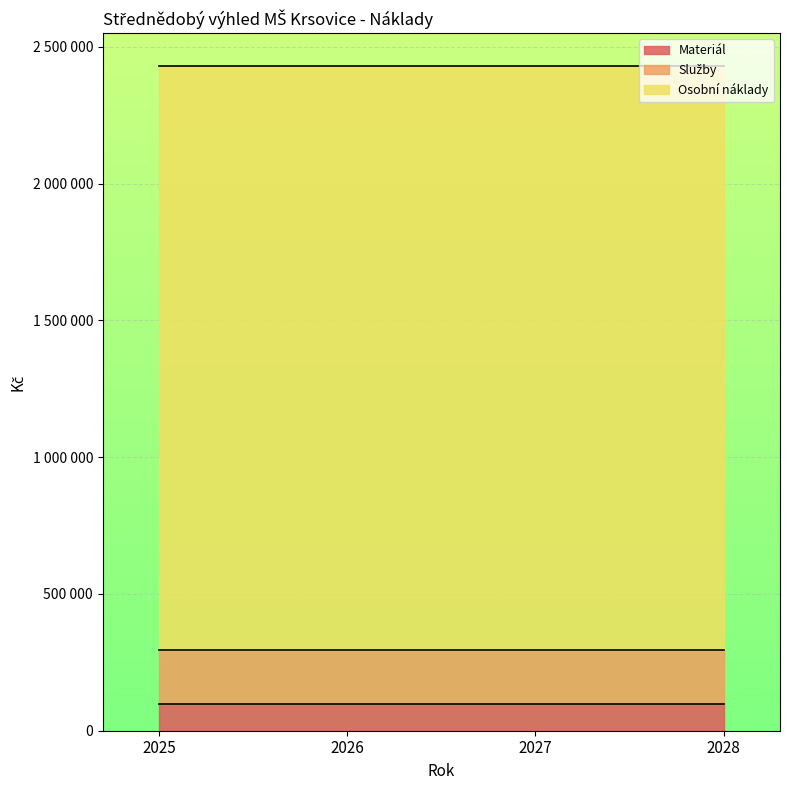

Reading left to right, extract all data points from this chart.

Materiál: 99000	99000	99000	99000
Služby: 196000	196000	196000	196000
Osobní náklady: 2133796	2133796	2133796	2133796